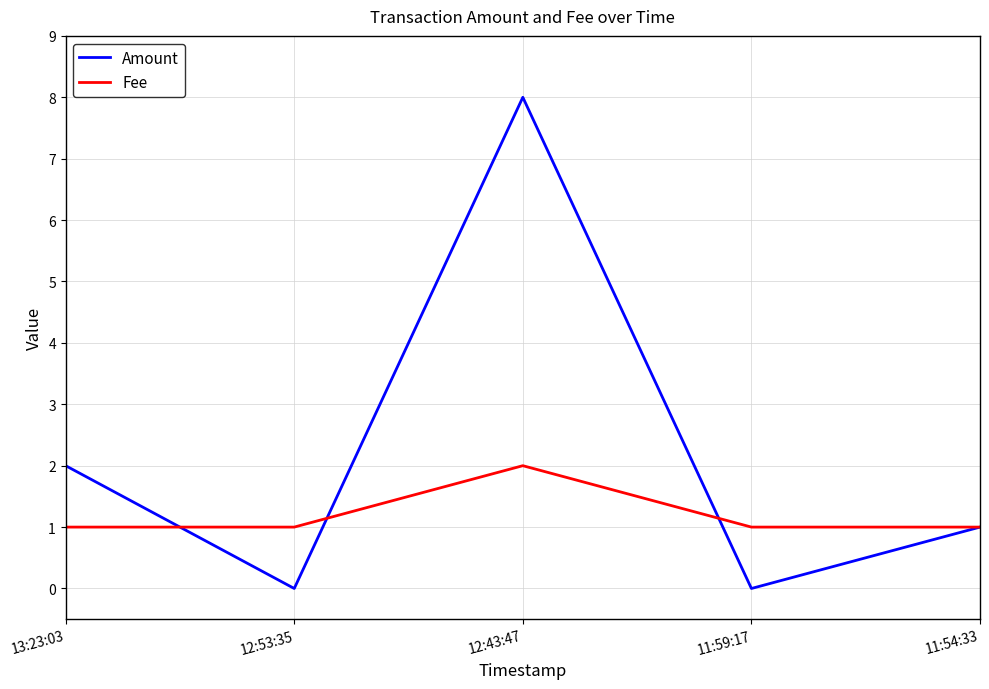

Does the chart have visible grid lines?

Yes